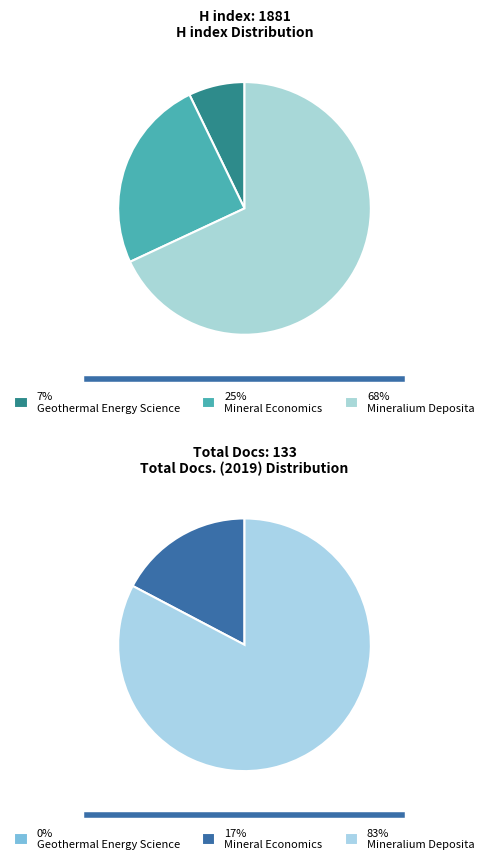

How many slices are in this pie chart?

3